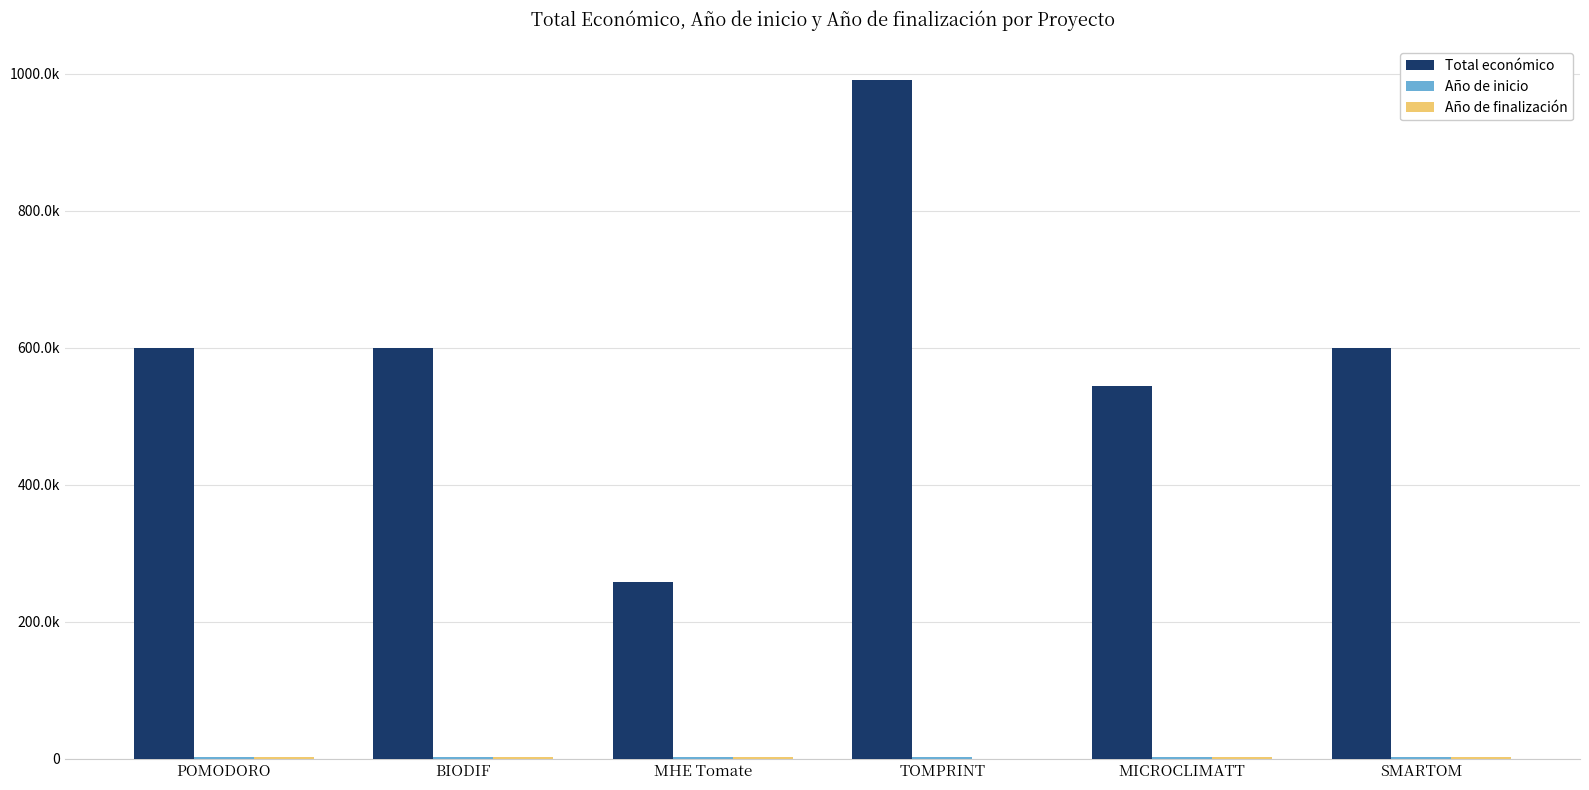

At which category is the sum across all series the highest?

TOMPRINT